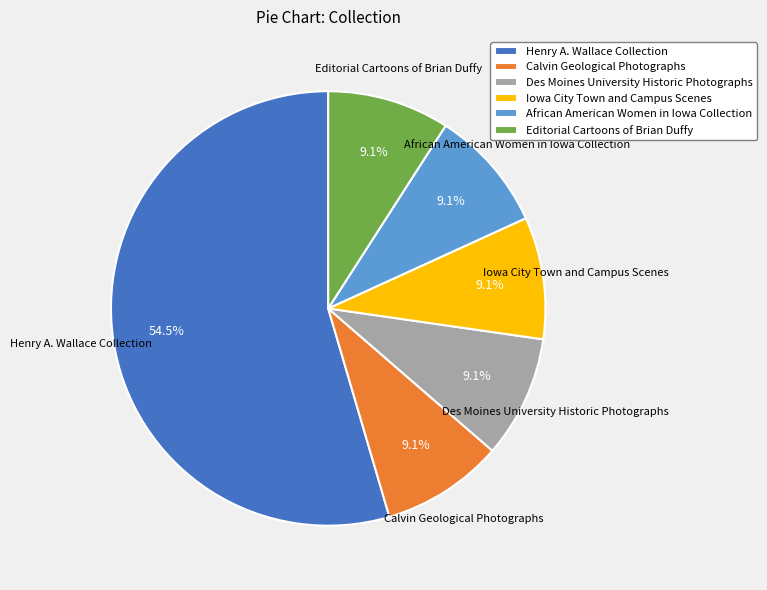

To the nearest percent, what is the combined percentage of African American Women in Iowa Collection and Editorial Cartoons of Brian Duffy?

18%